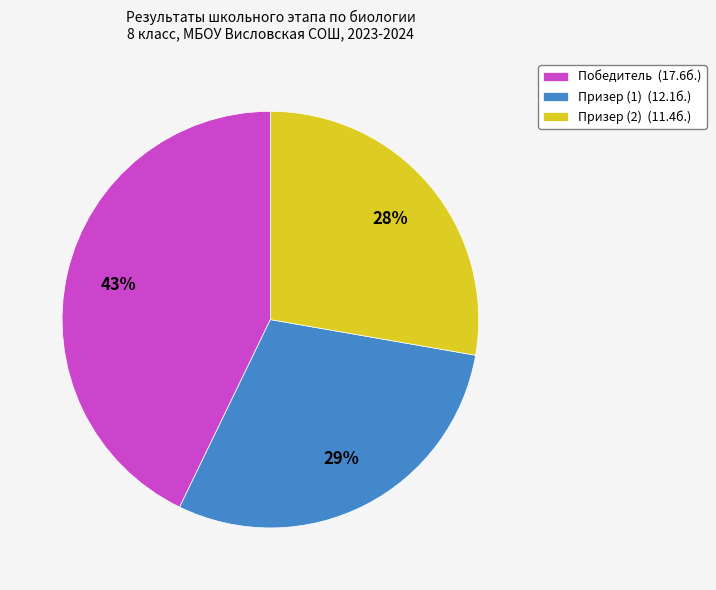

Between Победитель (17.6б.) and Призер (2) (11.4б.), which is larger?

Победитель (17.6б.)